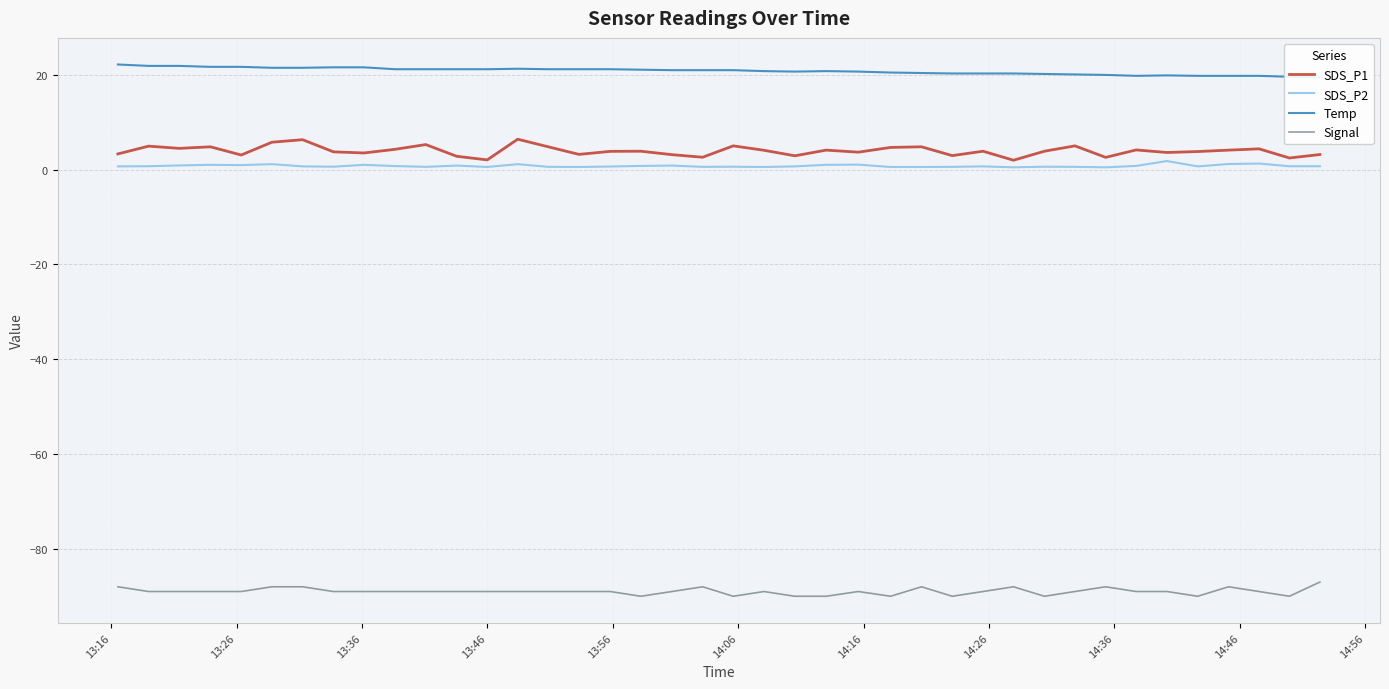

True or false: Signal and SDS_P1 intersect in this chart.

False